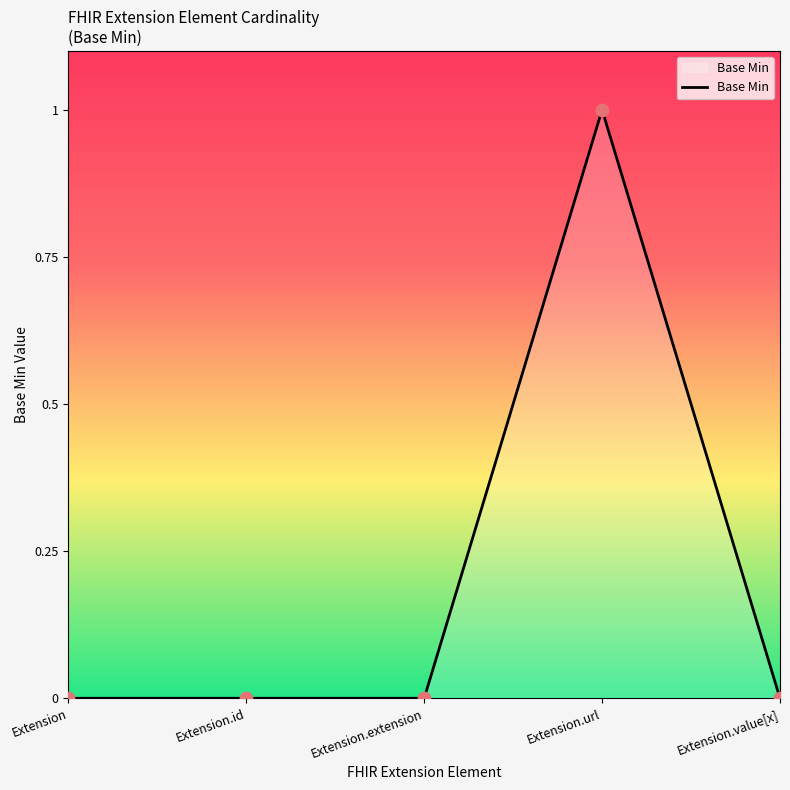

What position from the left is Extension.extension?

3